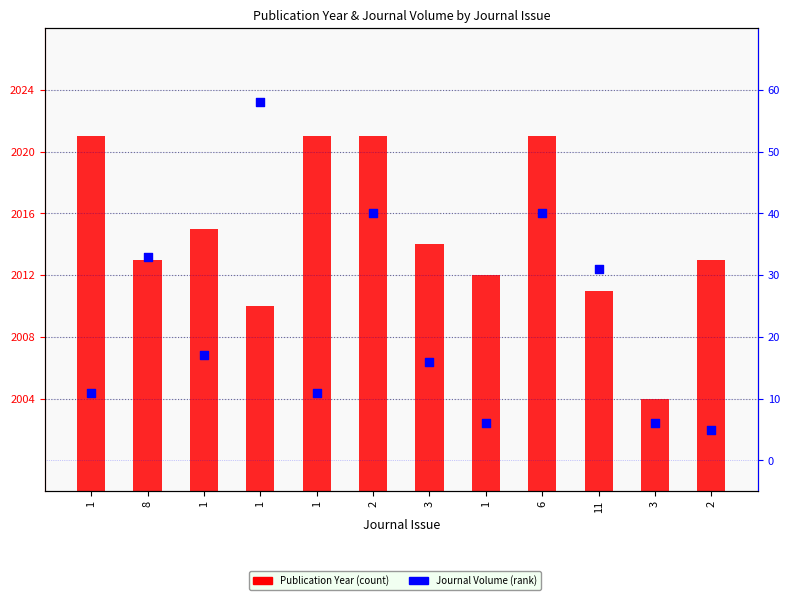

Which series contains the lowest Y value?

Journal Volume